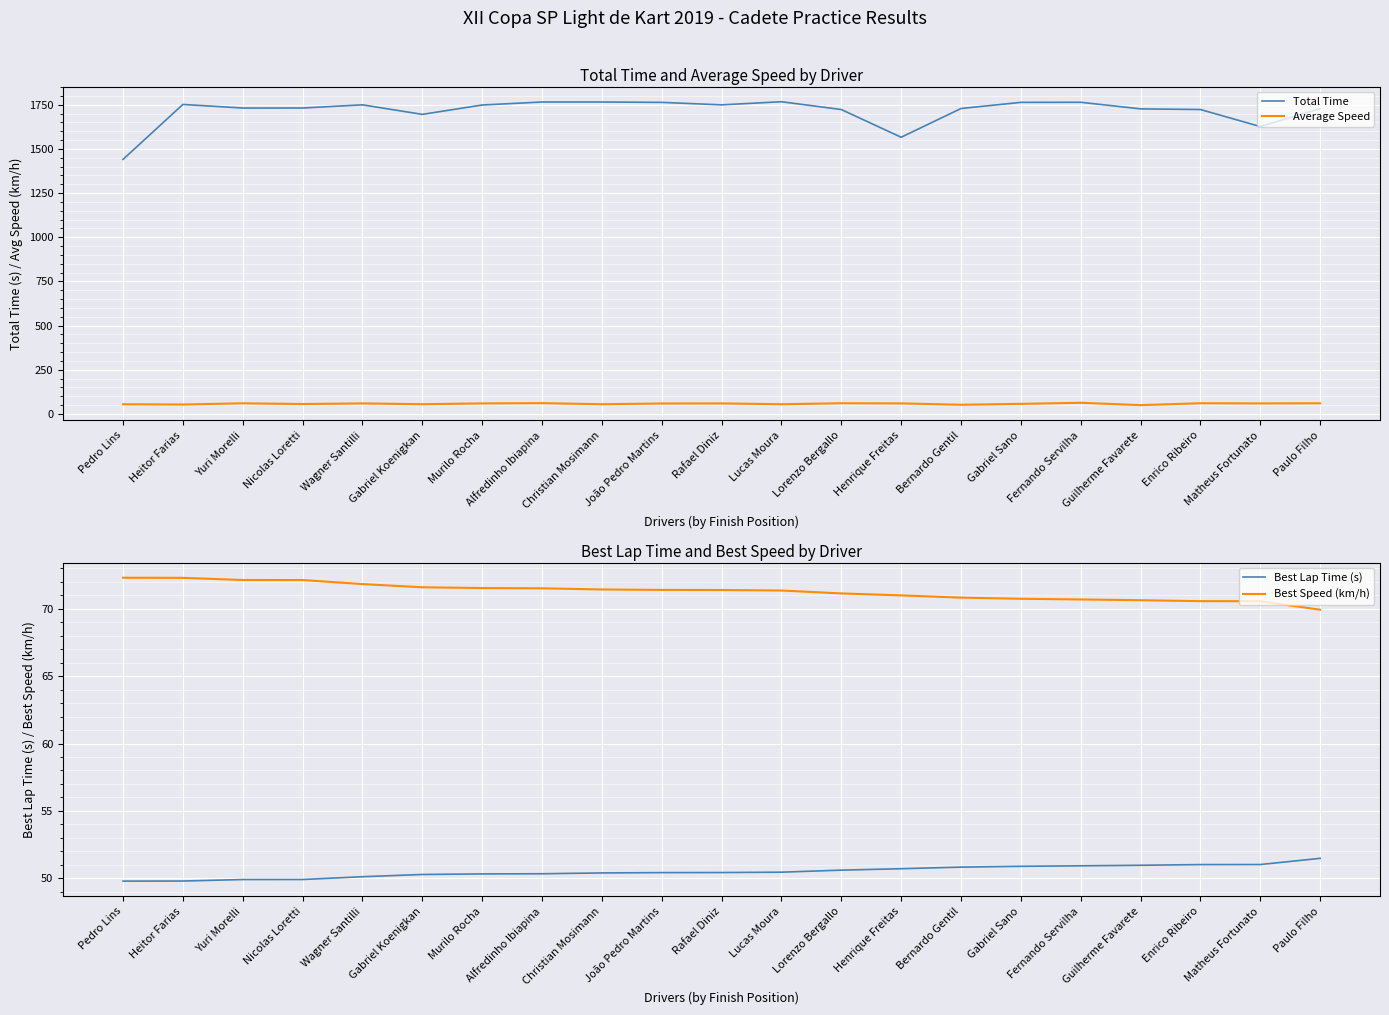

Which has a higher value, Rafael Diniz or Bernardo Gentil?

Rafael Diniz